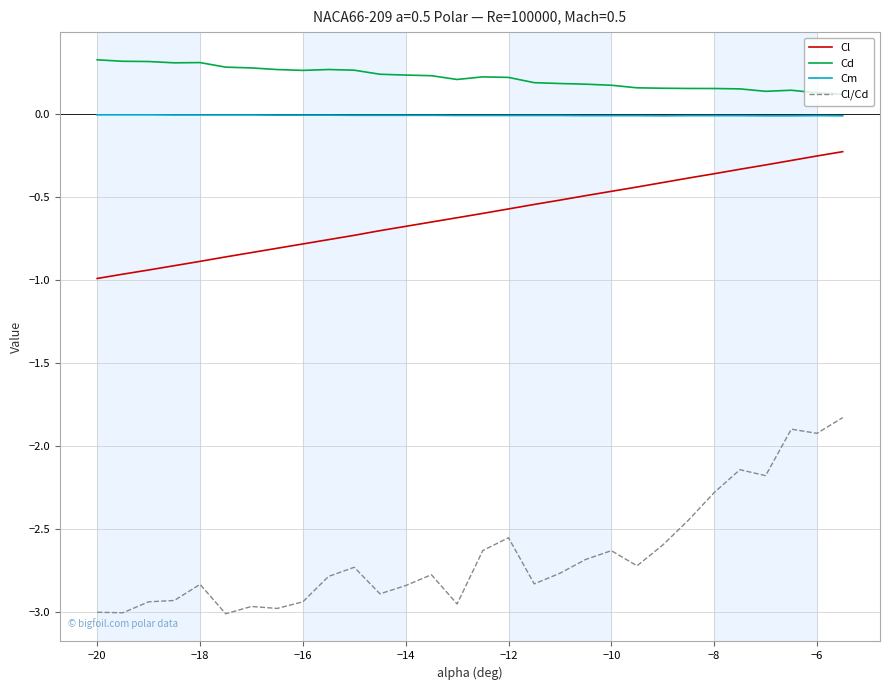

What are all the series names shown in the legend?

Cl, Cd, Cm, Cl/Cd